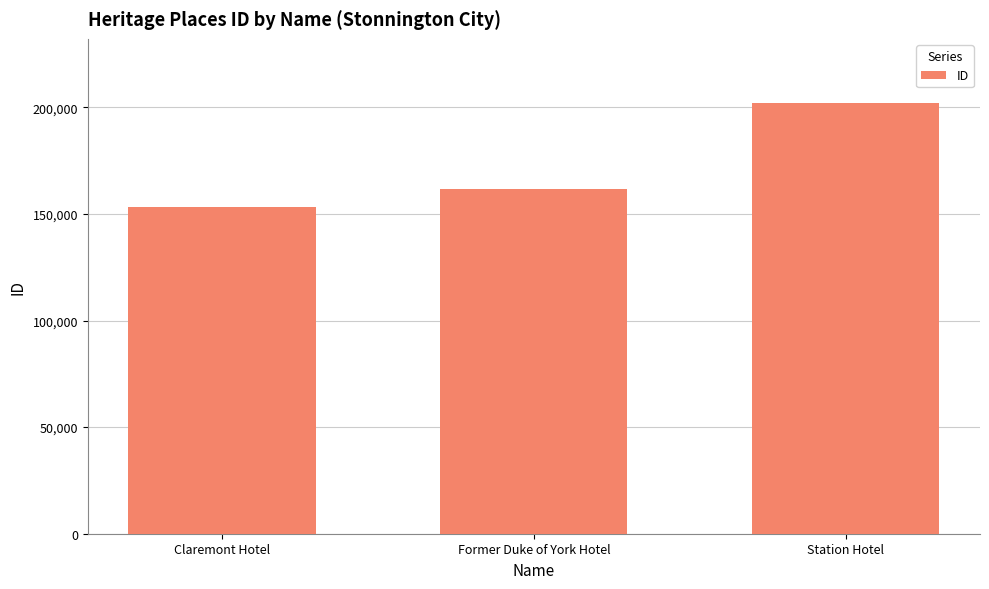

Rank the categories by value from lowest to highest.

Claremont Hotel, Former Duke of York Hotel, Station Hotel